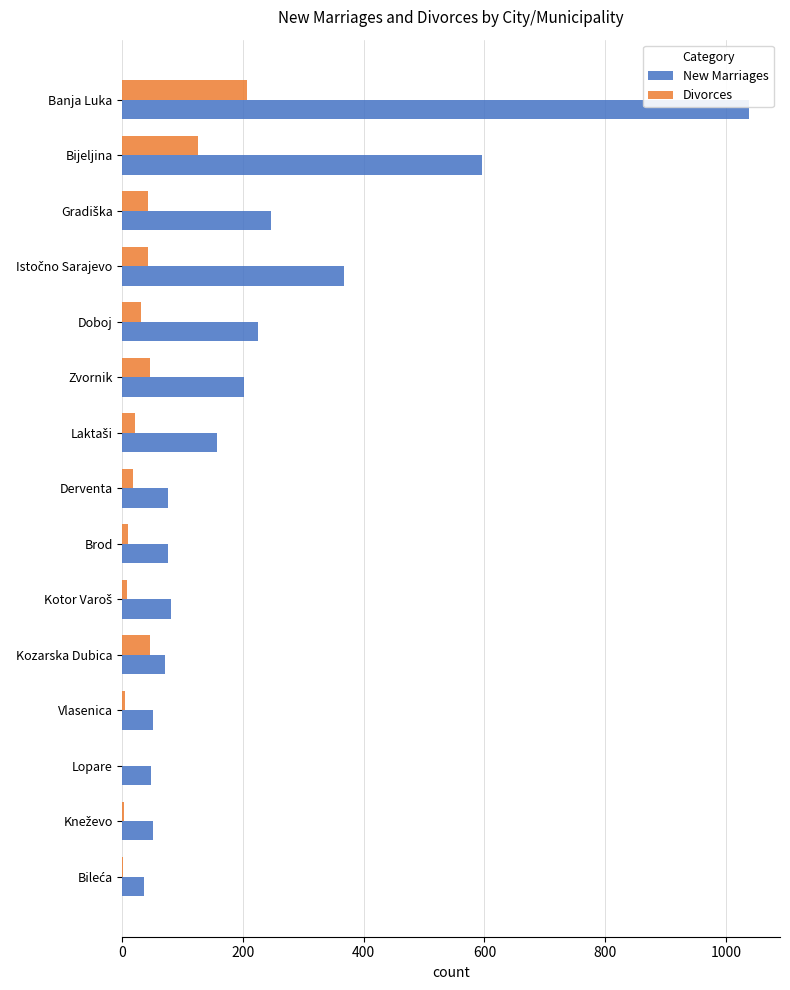

Count the number of data series in this chart.

2